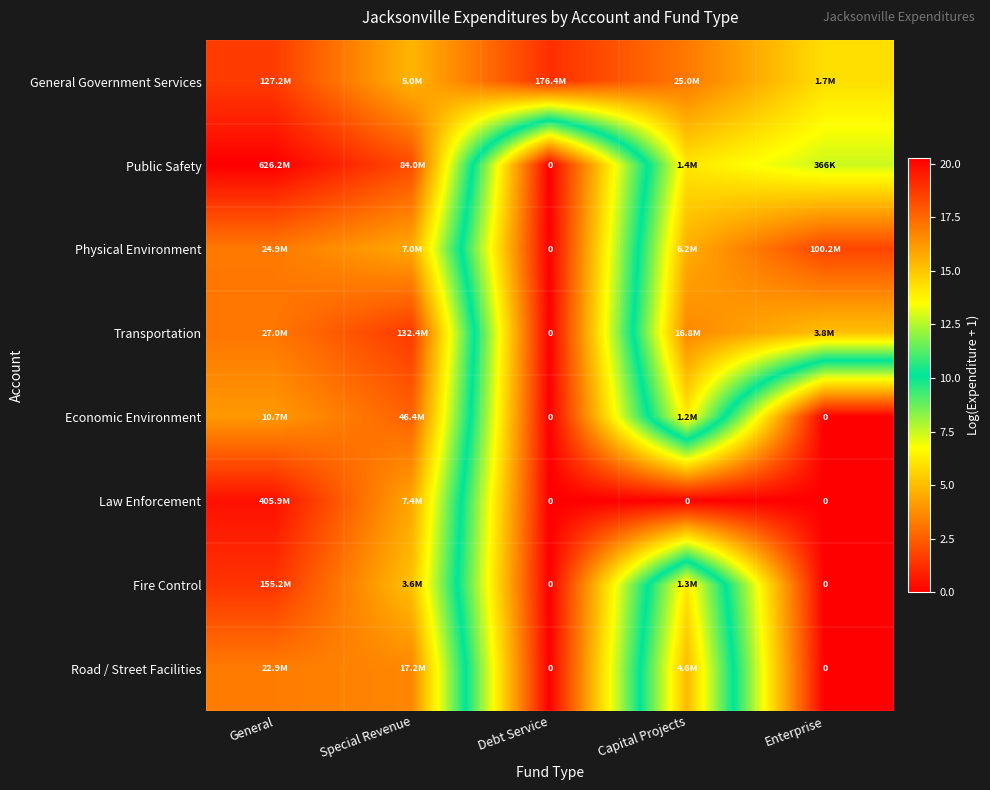

What is the spread (max minus min) of values at Enterprise?

18.4